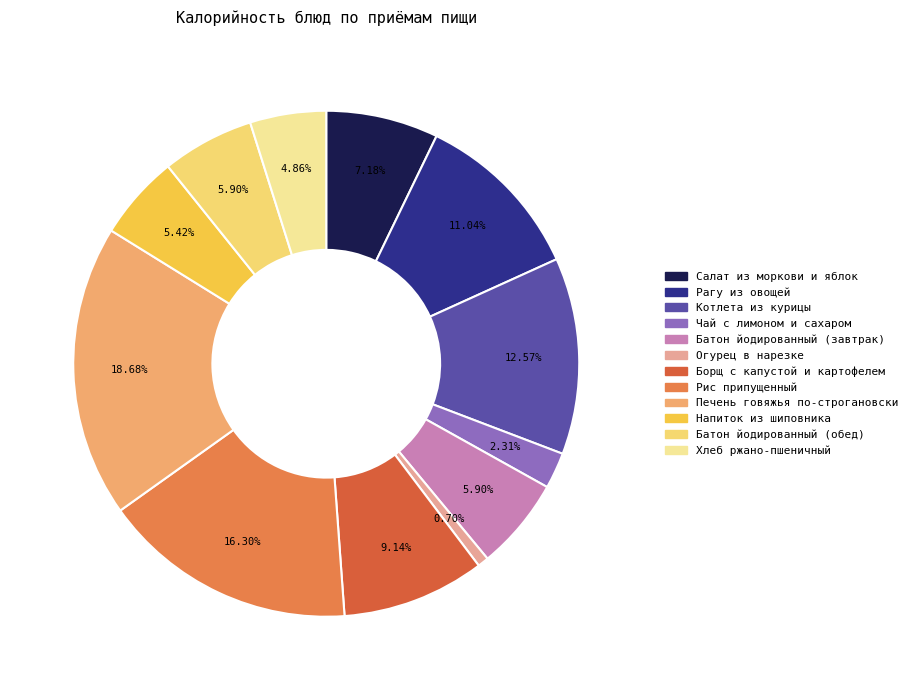

To the nearest percent, what portion does Борщ с капустой и картофелем represent?

9%